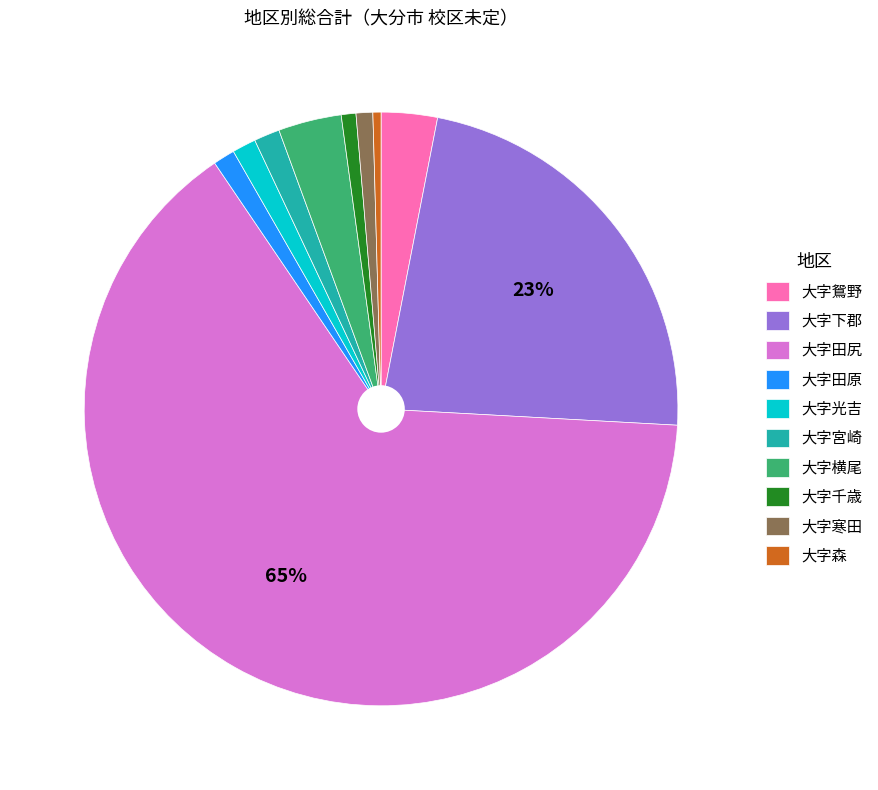

To the nearest percent, what portion does 大字寒田 represent?

1%